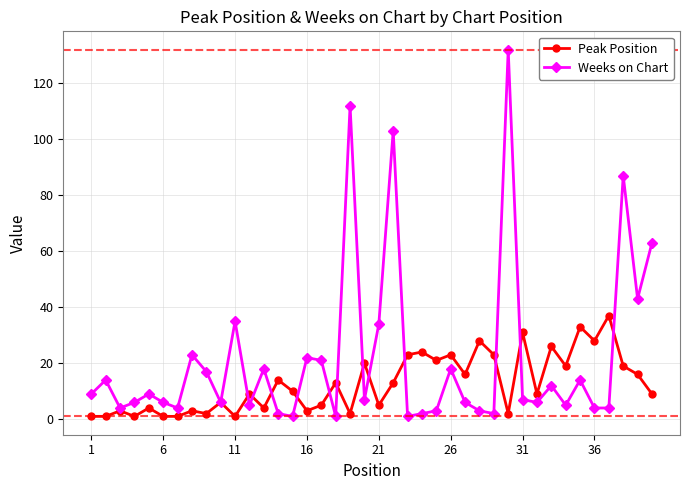

What is the sum of all Peak Position values?

509